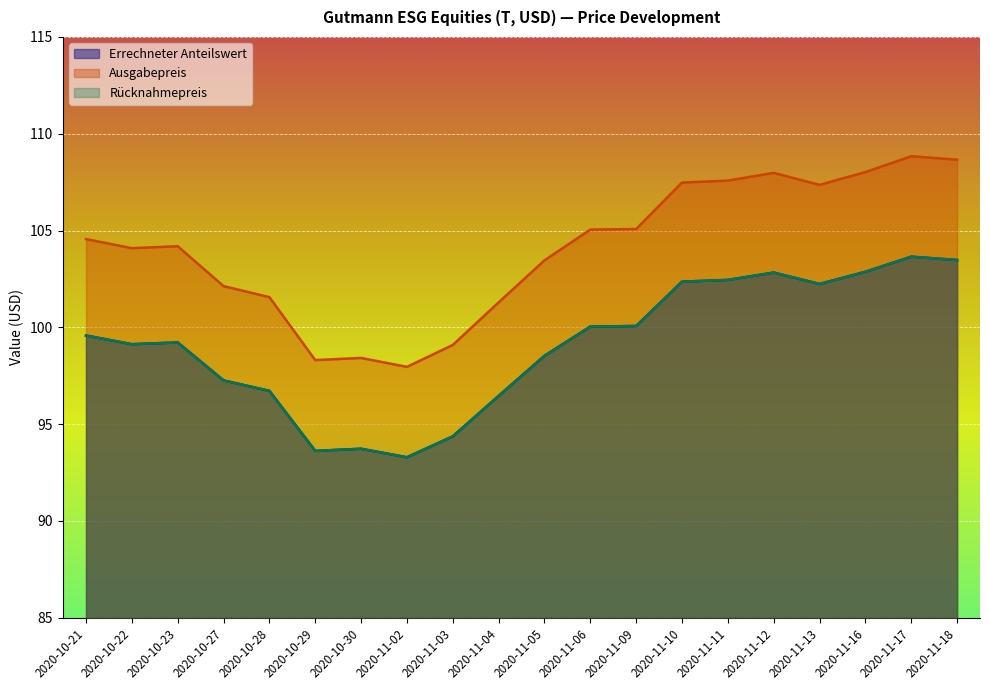

True or false: Ausgabepreis has more than 0 points higher than both neighbors.

True